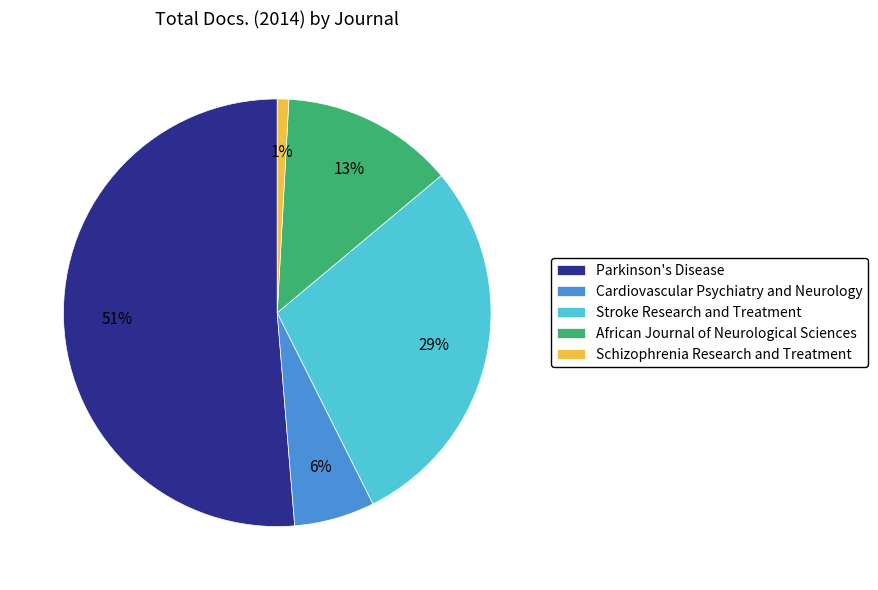

True or false: Schizophrenia Research and Treatment accounts for 11% of the total.

False